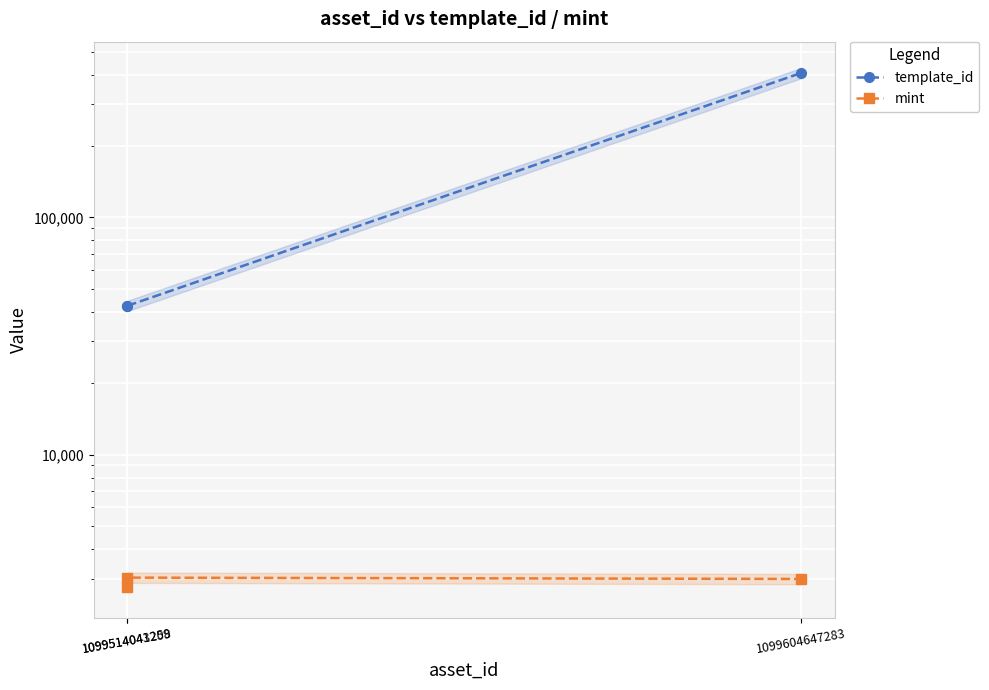

The value of mint at 1099604647283 is 2991. True or false?

True